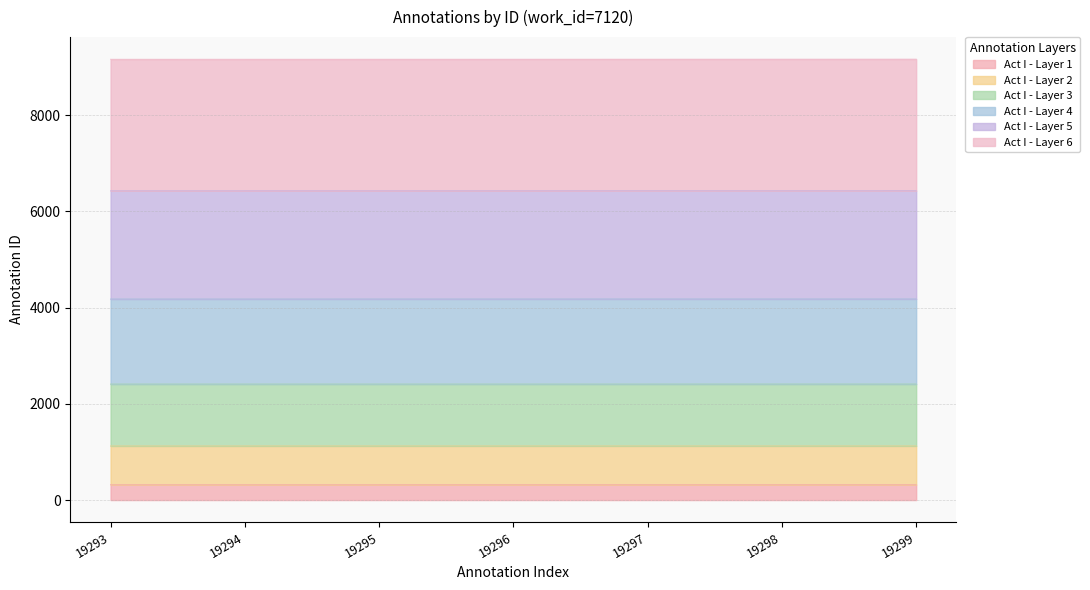

Is it true that Act I - Layer 1 equals 321.6 at 19296?

True